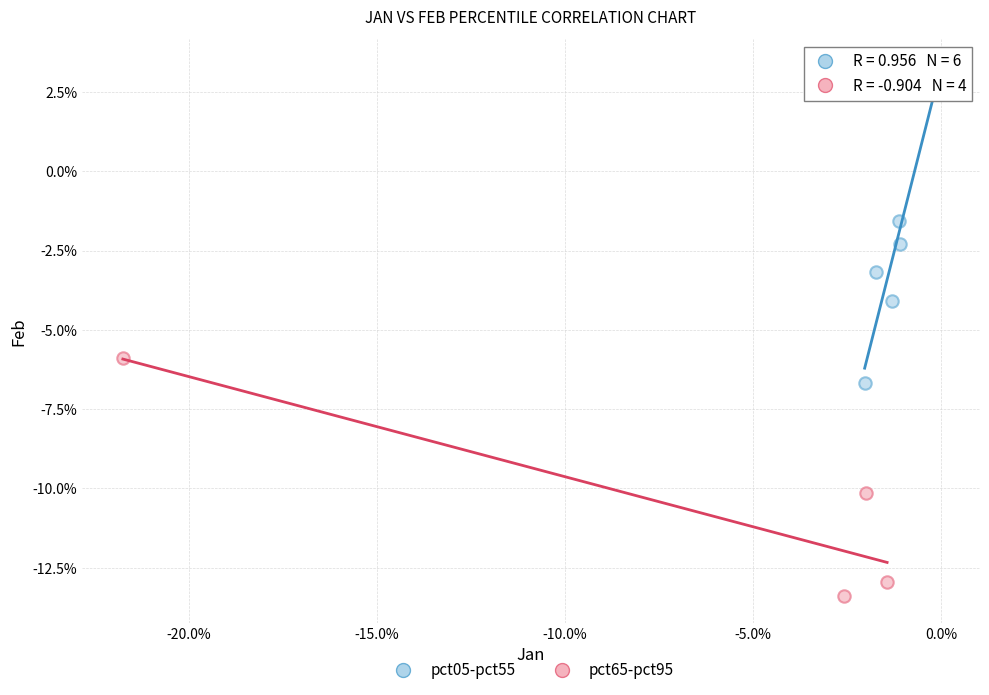

Which series has the largest Y range (max minus min)?

pct05-pct55